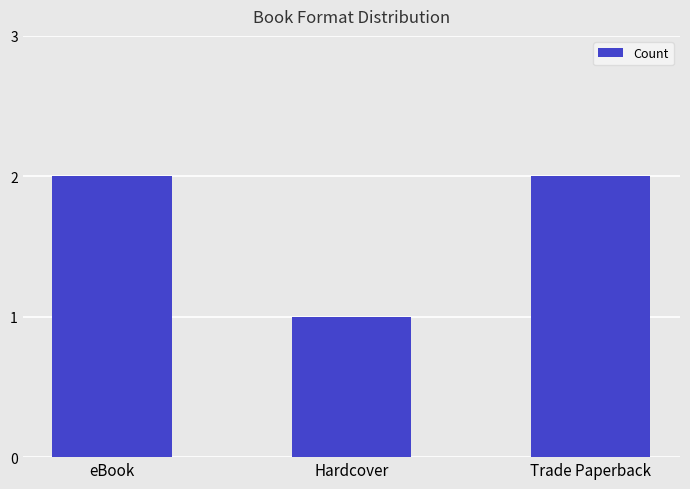

True or false: the data shows 2 at Trade Paperback.

True